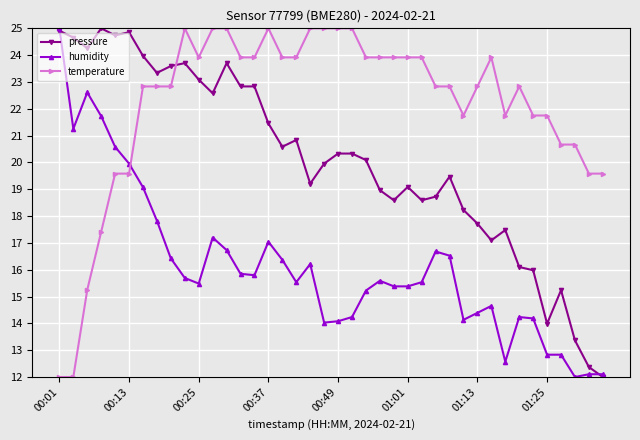

True or false: pressure has more than 0 interior local peaks.

True